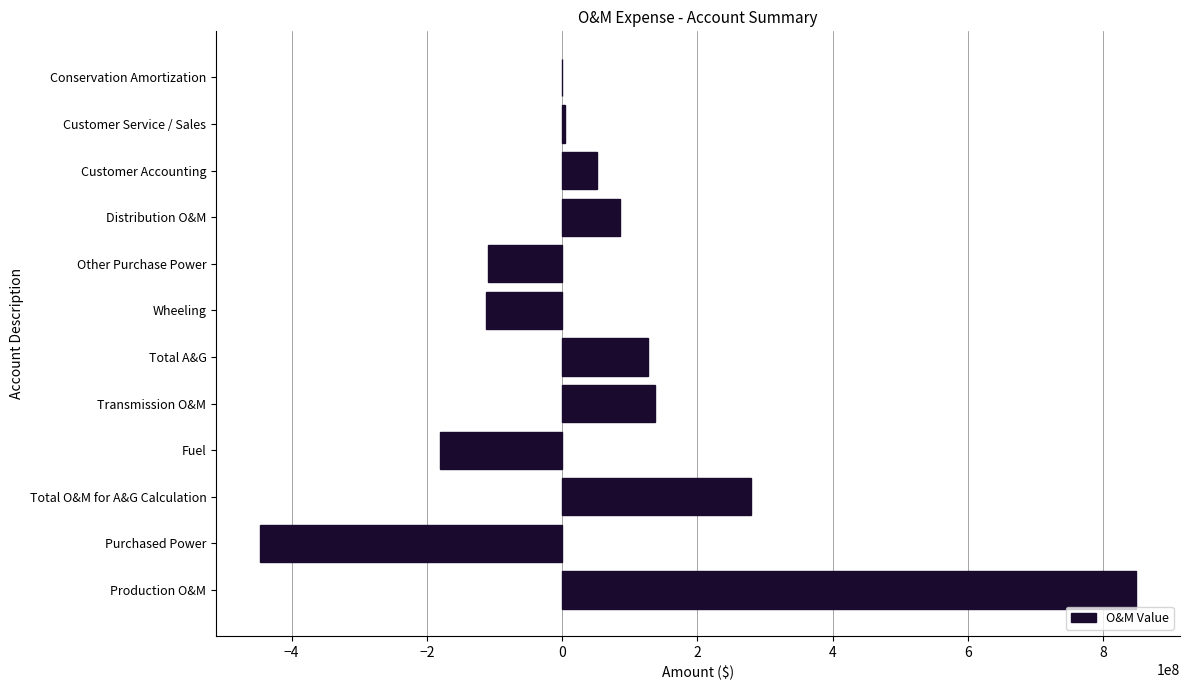

The value at Purchased Power is -666944956.0. True or false?

False